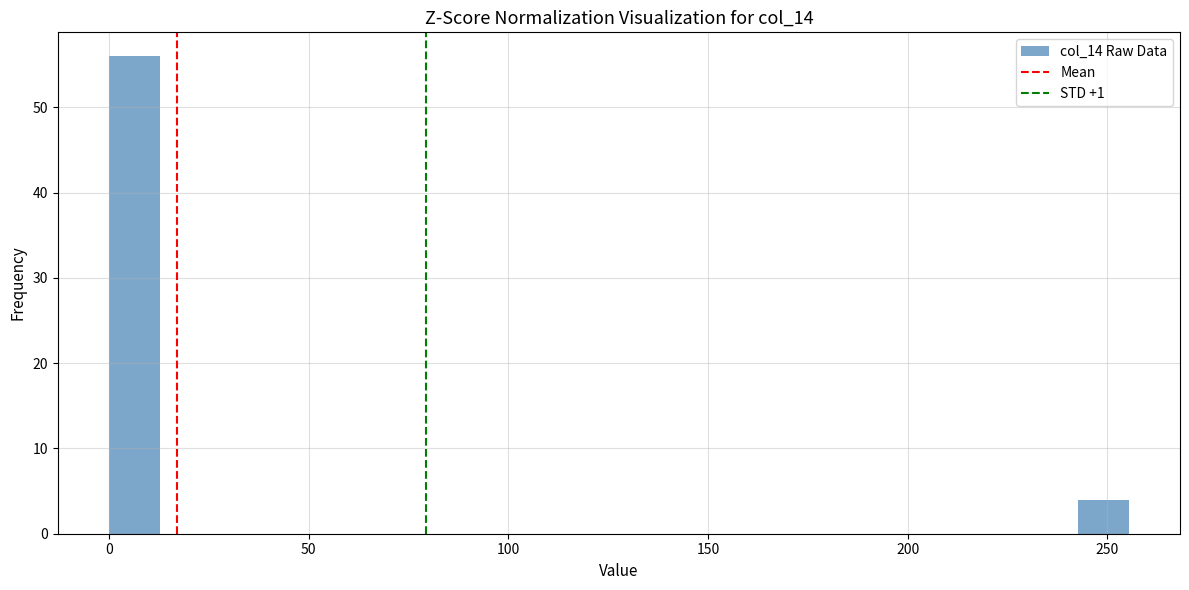

Around what value on the x-axis is the tallest bar? Give the approximate position of its centre, as read against the axis.

5